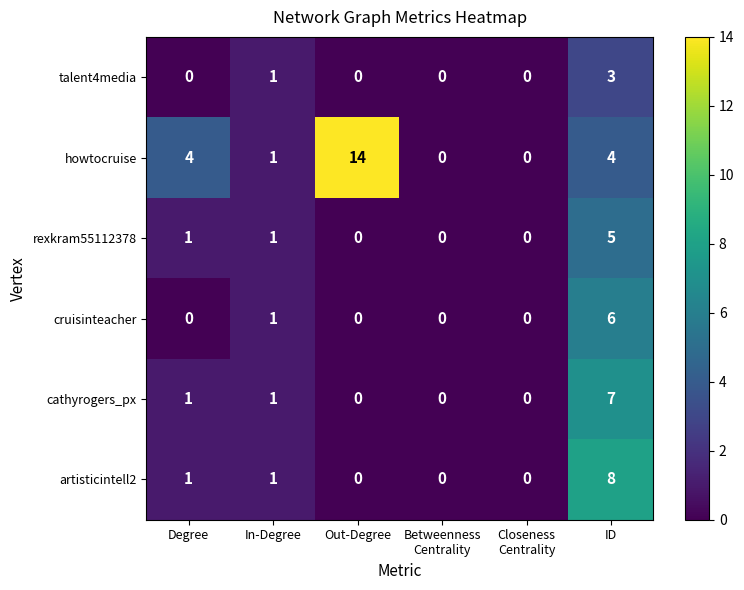

Which category has the highest value across all series?

Out-Degree